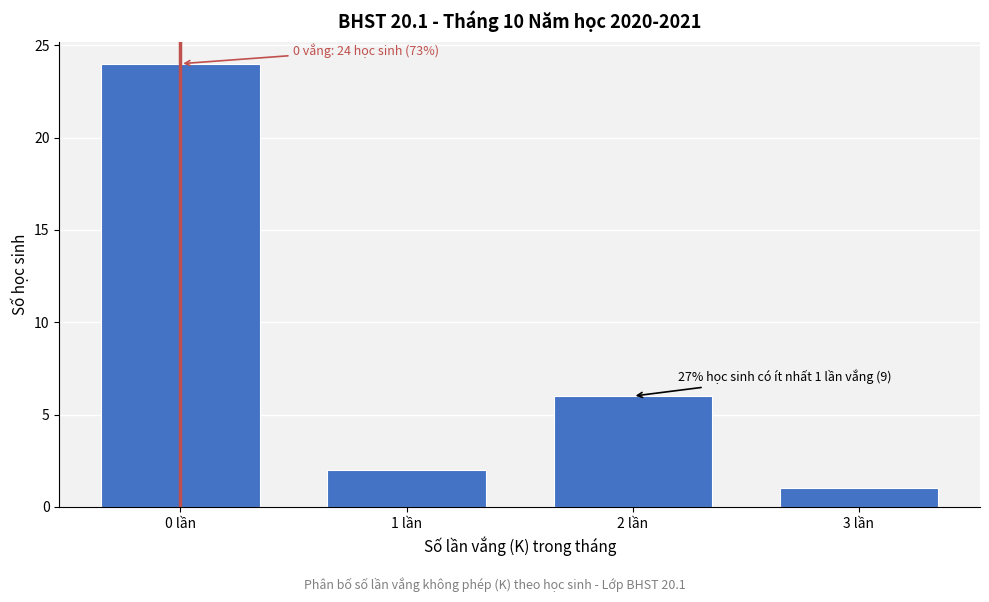

Reading left to right, what are all the values shown in this chart?

0 lần=24	1 lần=2	2 lần=6	3 lần=1